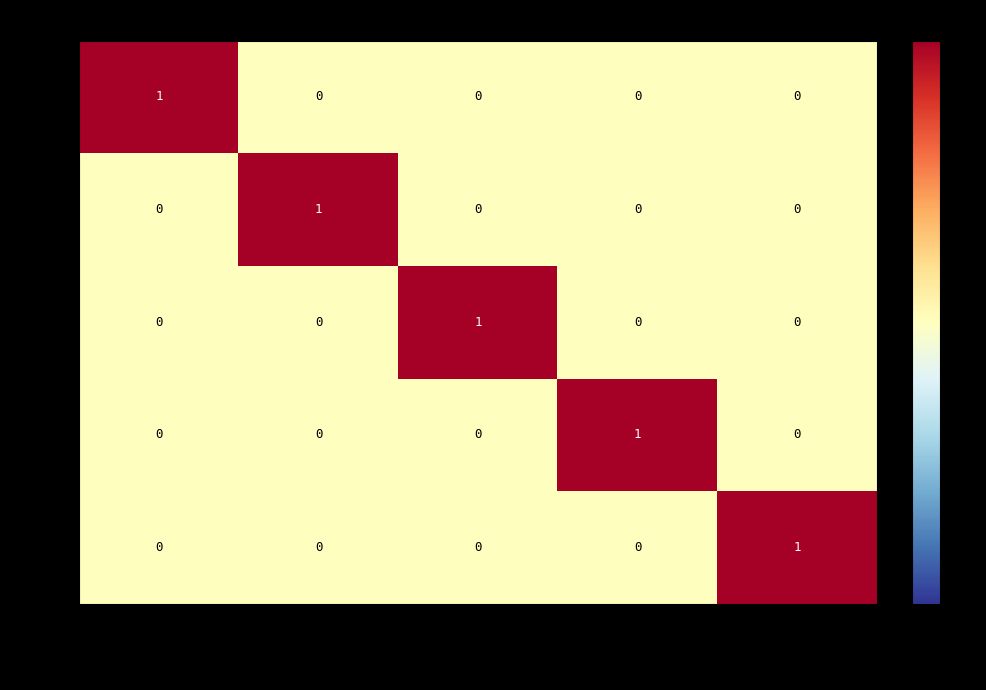

Reading right to left, transcribe all the data shown in this chart.

934115: marcelo-enri=0	drei-asociad=0	mirta-soleda=0	maria-yudit-=0	sda-paraguay=1
934116: marcelo-enri=0	drei-asociad=0	mirta-soleda=0	maria-yudit-=1	sda-paraguay=0
934117: marcelo-enri=0	drei-asociad=0	mirta-soleda=1	maria-yudit-=0	sda-paraguay=0
934118: marcelo-enri=0	drei-asociad=1	mirta-soleda=0	maria-yudit-=0	sda-paraguay=0
934119: marcelo-enri=1	drei-asociad=0	mirta-soleda=0	maria-yudit-=0	sda-paraguay=0